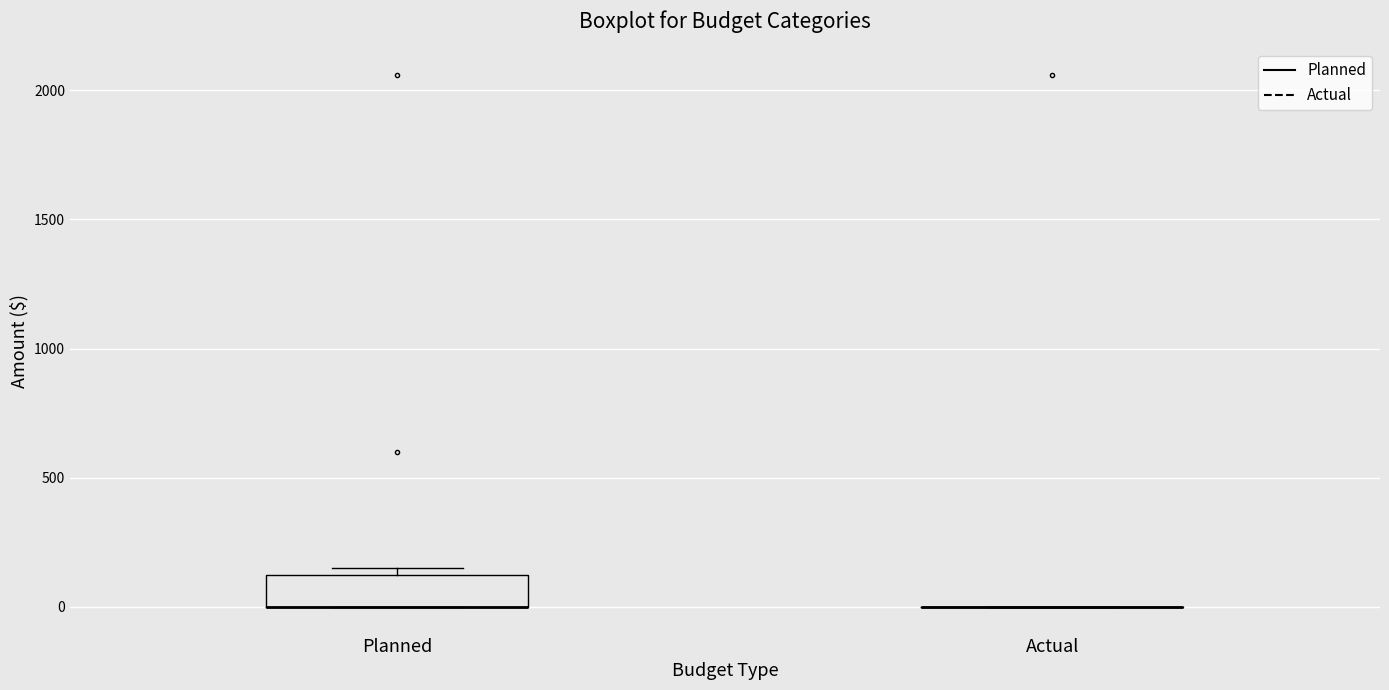

Which box is the tallest, from its lower edge to its upper edge?

Planned